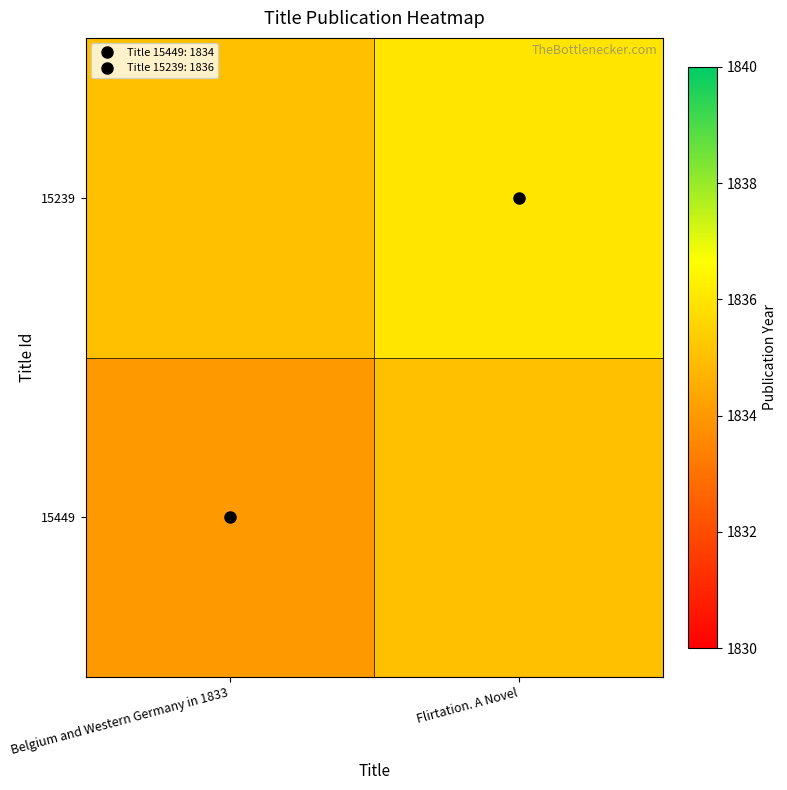

Which category has the lowest value across all series?

Belgium and Western Germany in 1833